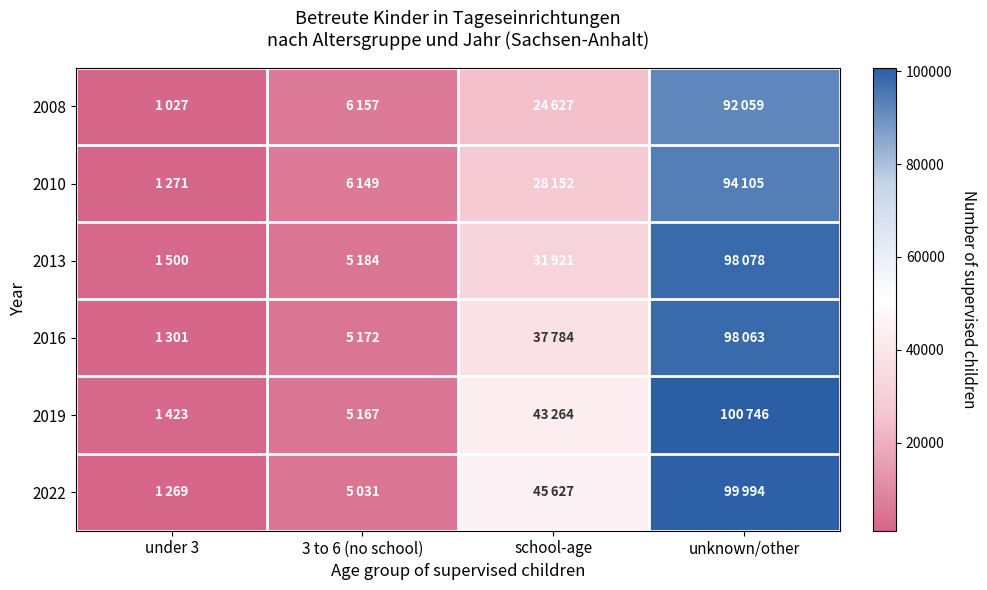

Rank the series by their maximum value, from highest to lowest.

2019, 2022, 2013, 2016, 2010, 2008